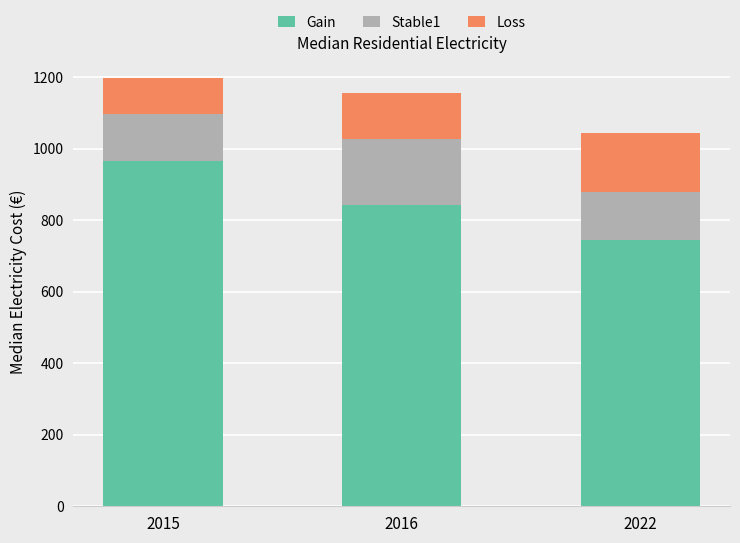

Read the Gain value at 2015.

965